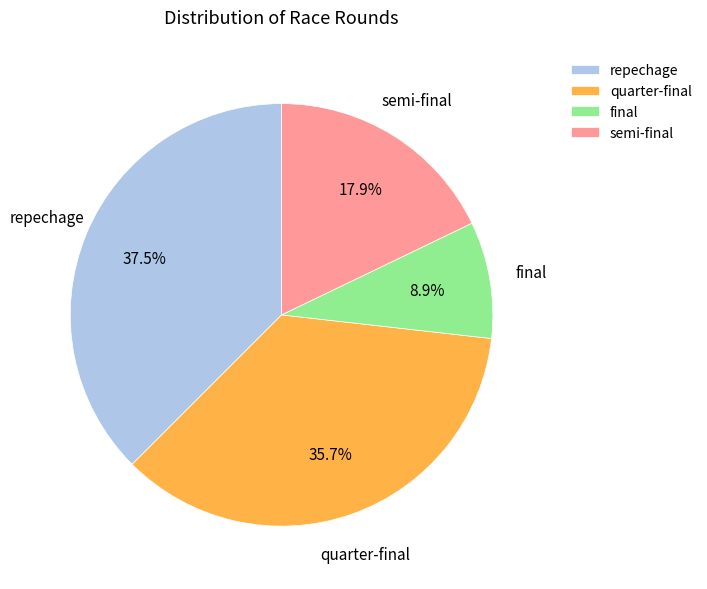

Which slice is the smallest?

final